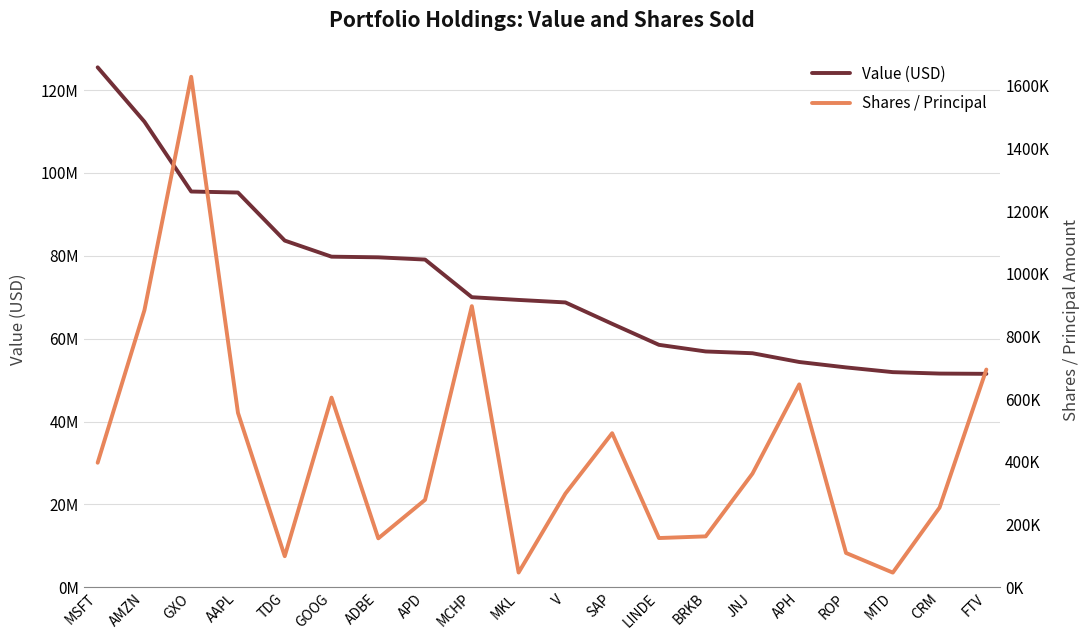

What is the difference between the second highest and second lowest values in the Value (USD) series?

60794784